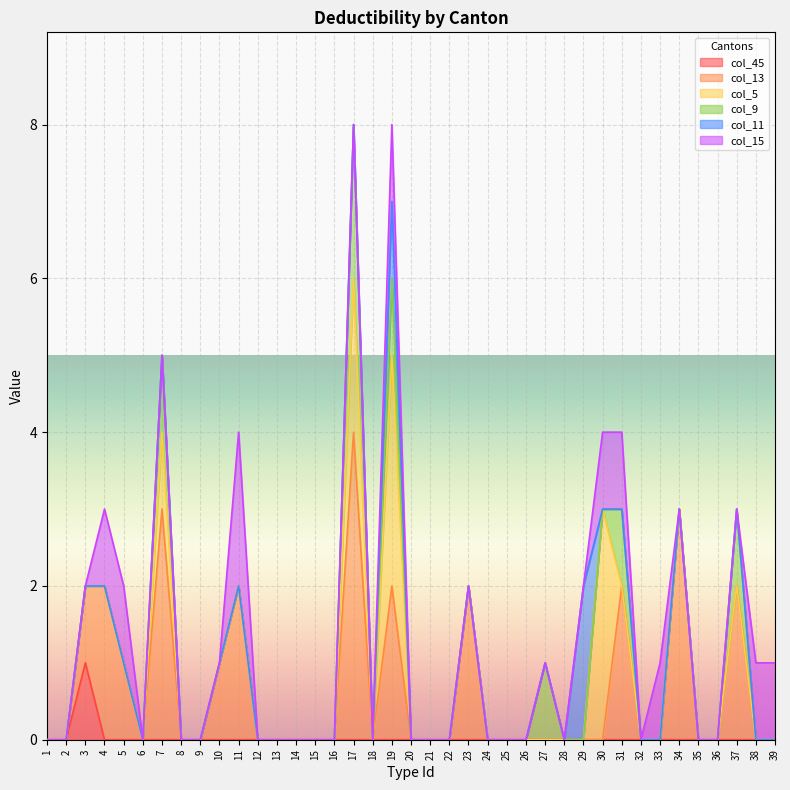

Which category has the highest value in the col_45 series?

3